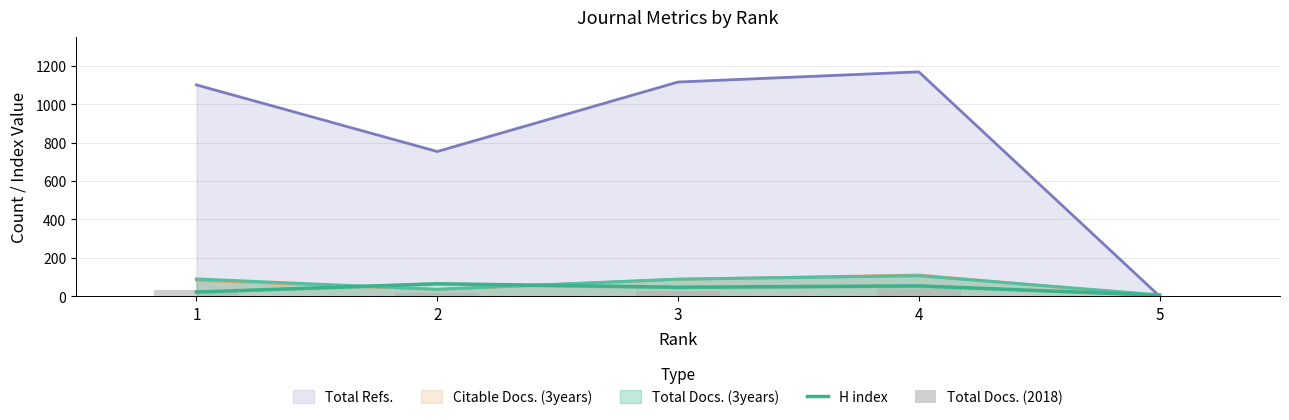

List the labels in order of Total Docs. (2018) value, smallest first.

5, 2, 3, 1, 4